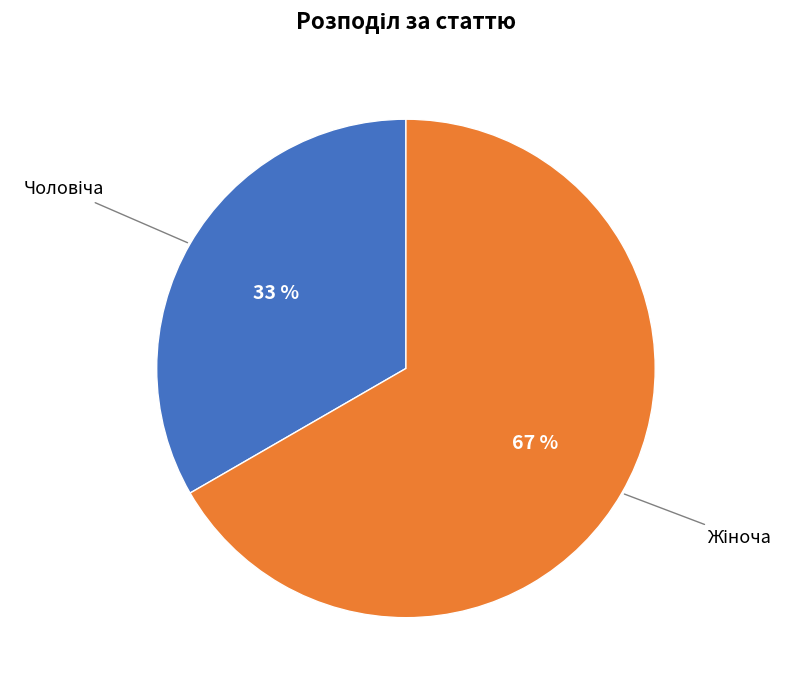

Is there any slice that represents more than half of the pie?

Yes